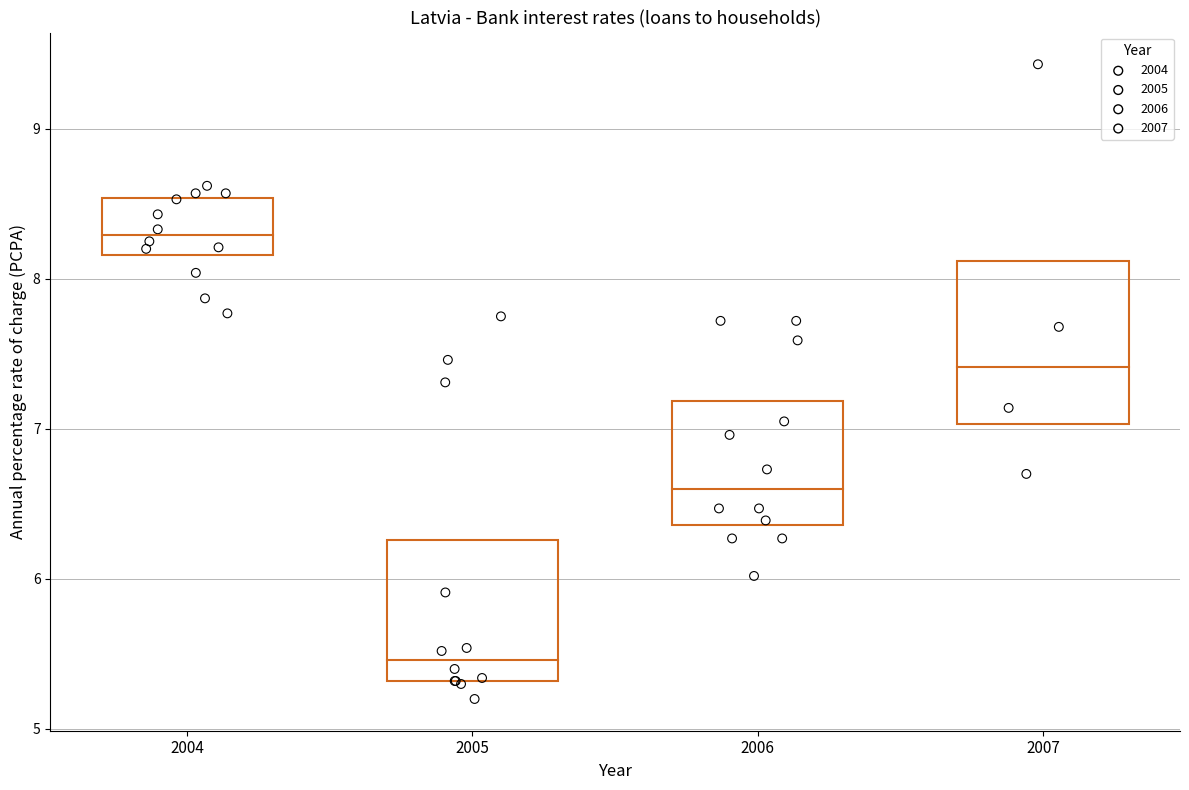

Which series contains the highest Y value?

2007